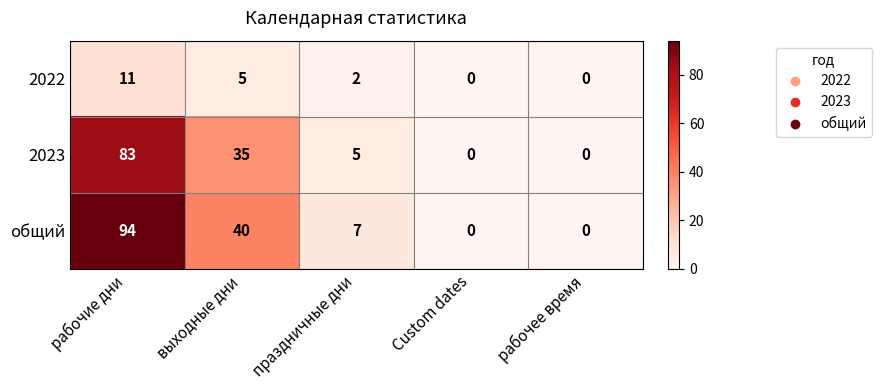

At which label does 2022 first exceed 2?

рабочие дни